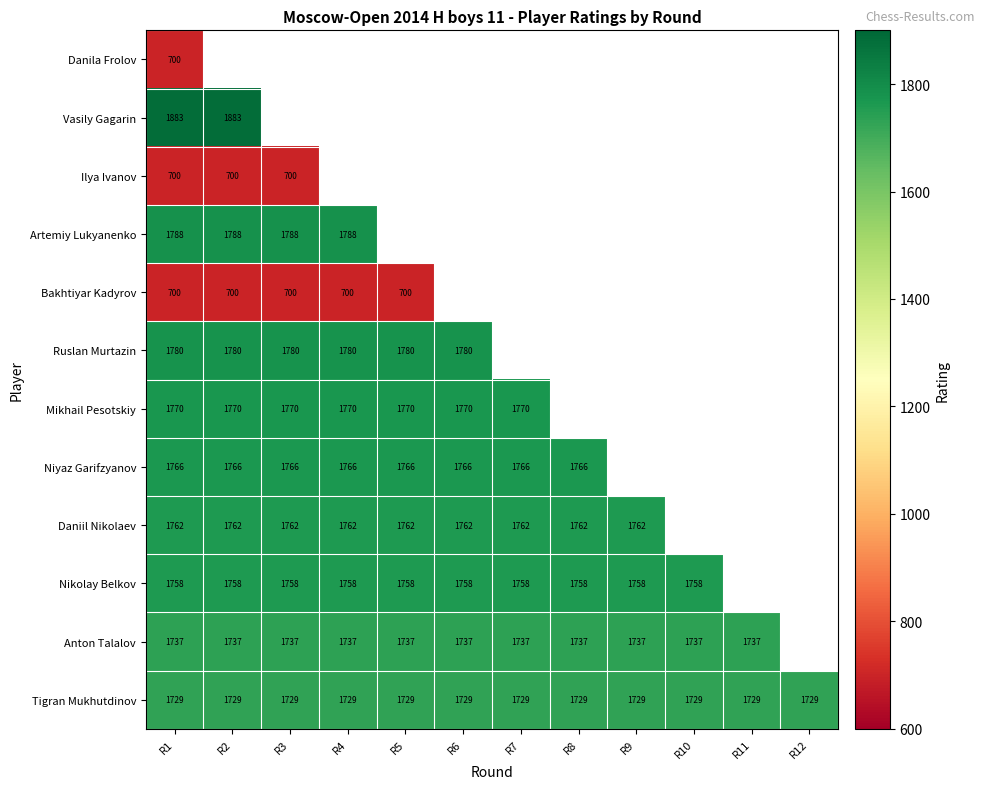

Is it true that Niyaz Garifzyanov equals 1766 at R7?

True